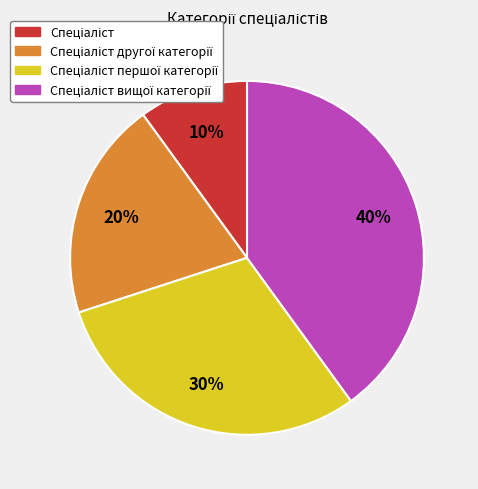

Is there any slice that represents more than half of the pie?

No